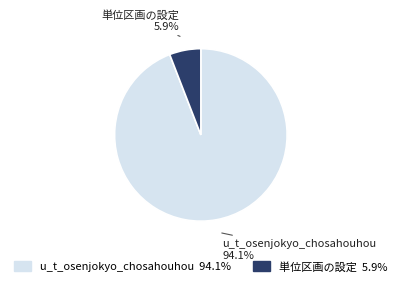

How many segments does this pie chart have?

2